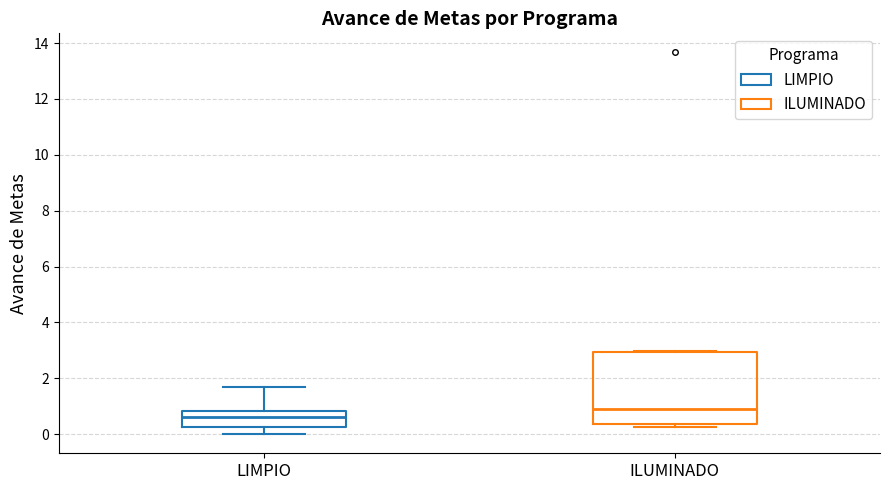

Which box is the tallest, from its lower edge to its upper edge?

ILUMINADO